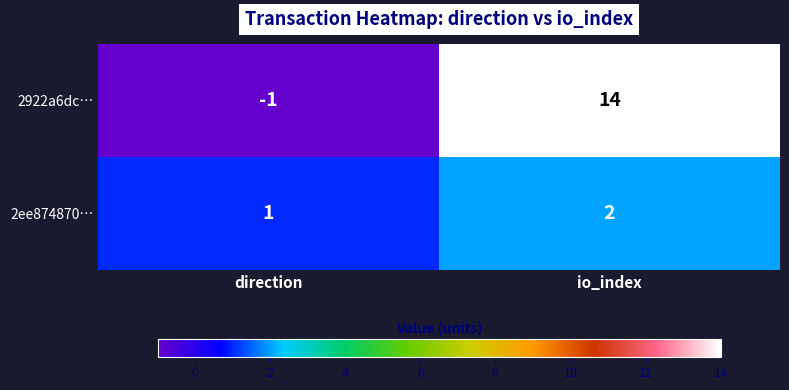

List the series in order of their overall mean, lowest first.

2ee874870…, 2922a6dc…